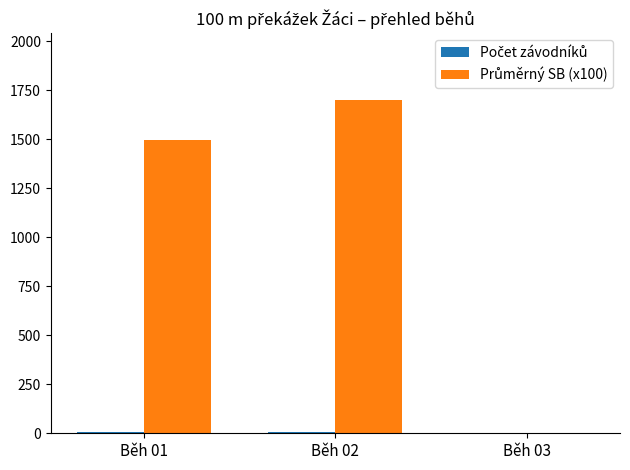

At which category is the sum across all series the highest?

Běh 02